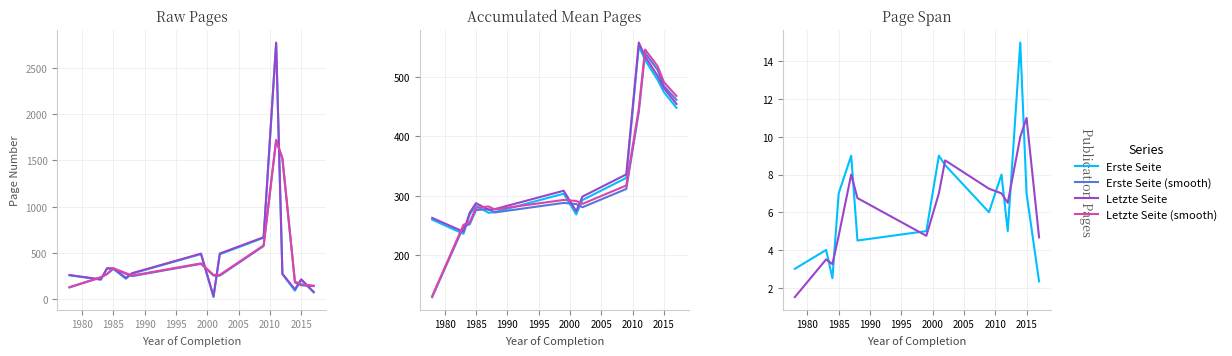

True or false: Erste Seite (smooth) and Letzte Seite cross at least once.

False